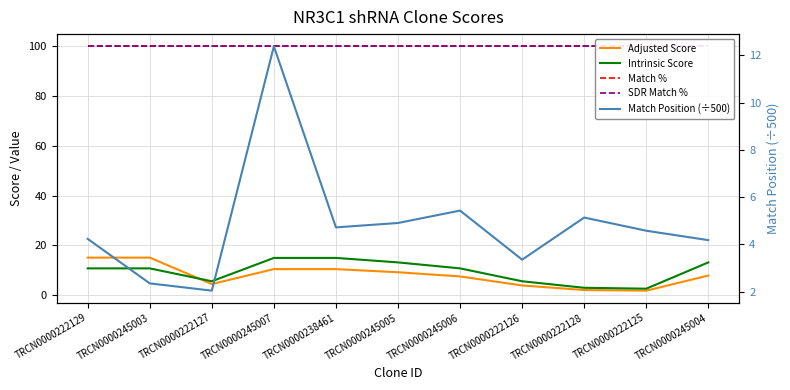

Is it true that Match % equals 100.0 at TRCN0000245005?

True